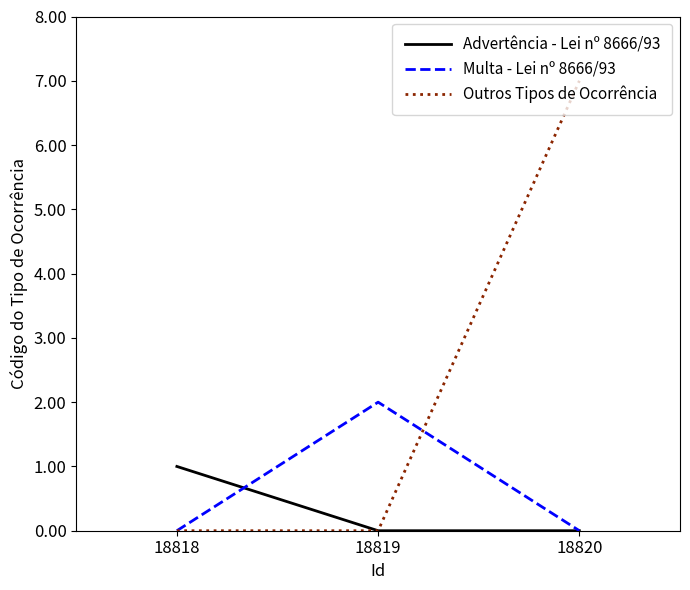

How many Advertência - Lei nº 8666/93 values are between 0 and 1?

3